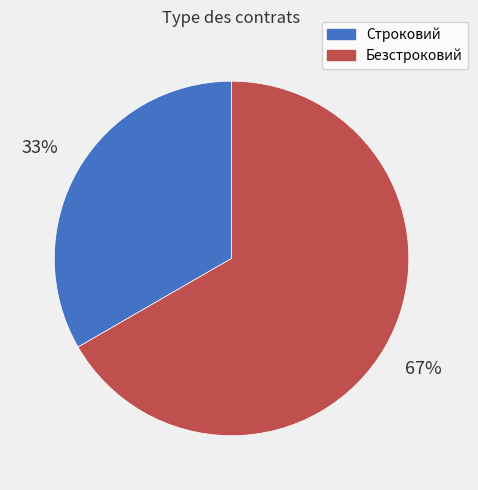

Combined, do Строковий and Безстроковий account for over 50%?

Yes